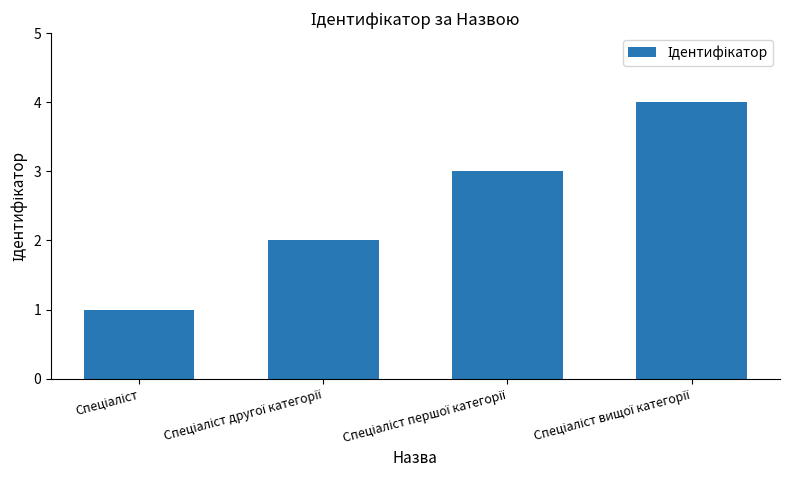

Reading left to right, list all the values displayed in this chart.

1	2	3	4